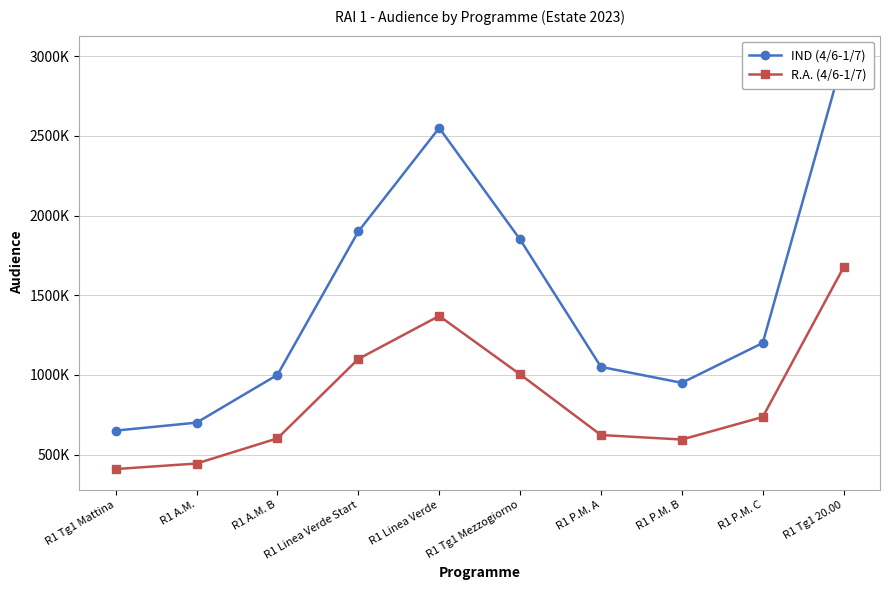

How many data points in R.A. (4/6-1/7) are less than 735360?

5